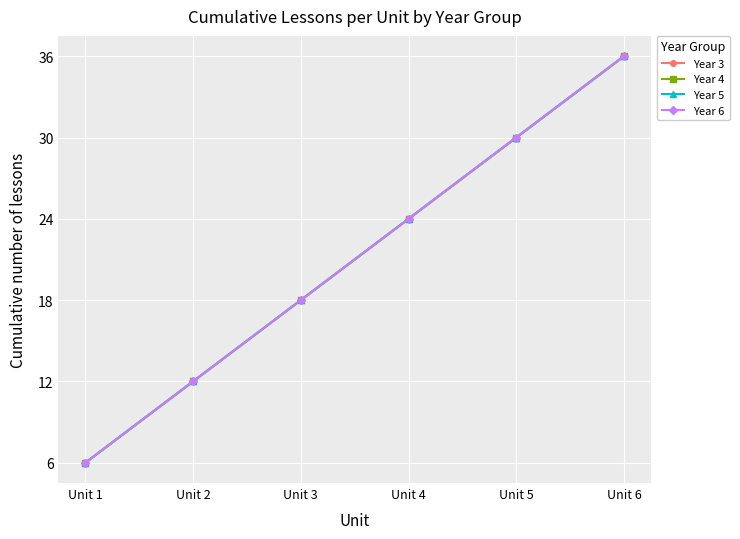

Does the chart have visible grid lines?

Yes